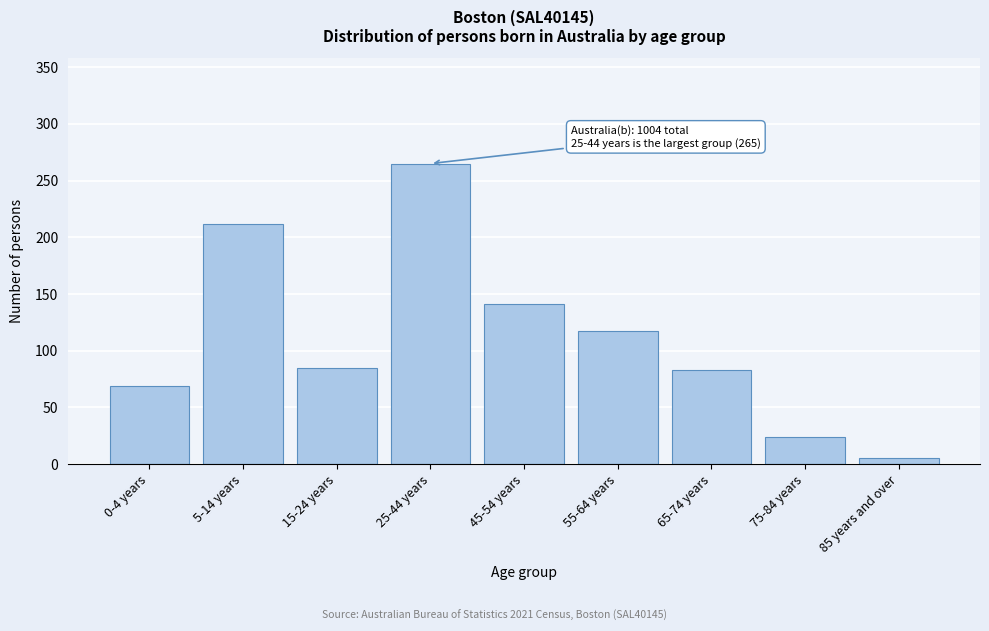

Reading left to right, extract all data points from this chart.

0-4 years=69	5-14 years=212	15-24 years=85	25-44 years=265	45-54 years=141	55-64 years=117	65-74 years=83	75-84 years=24	85 years and over=5